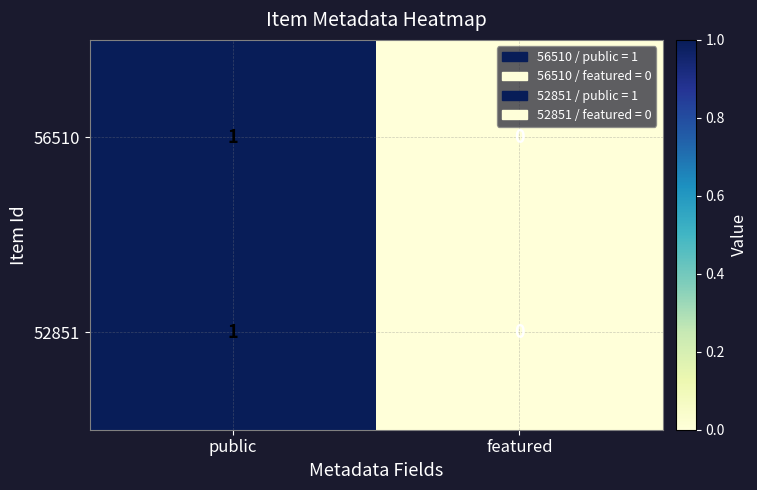

The value of 56510 at public is 2. True or false?

False